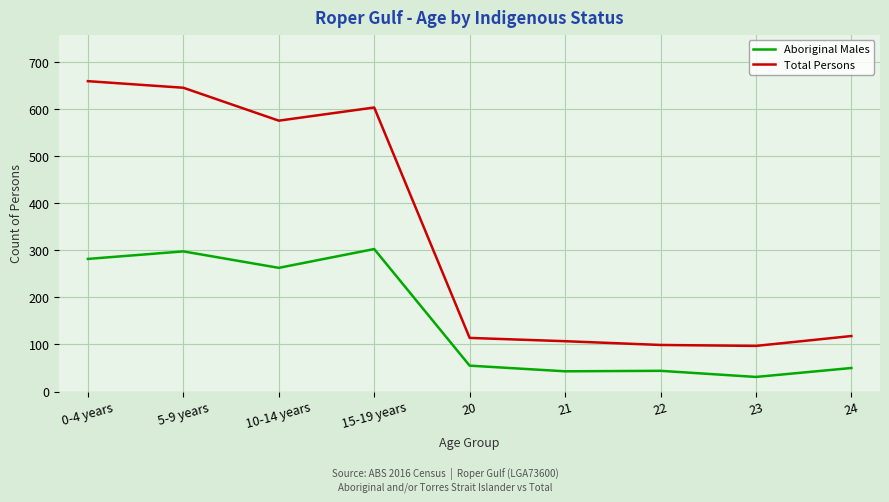

At which category does the chart reach its peak across all series?

0-4 years